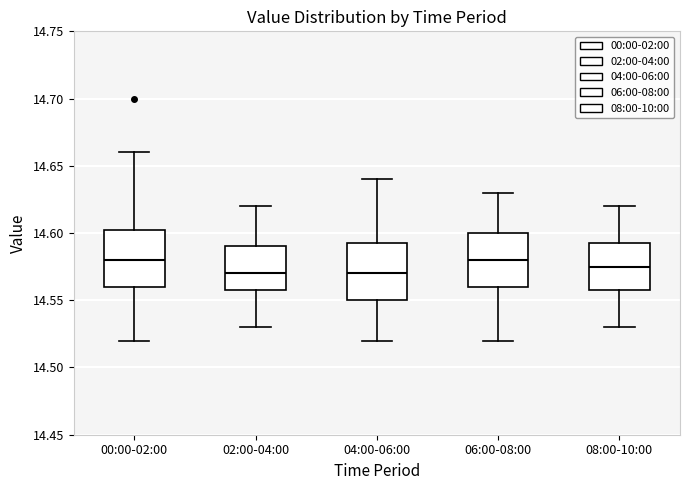

Reading left to right, transcribe this box plot: for each box, give where its median line is, the range the box spans, and where its two whiskers end, as read against the y-axis. The values are not printed on the chart, so give them approximately, as read against the axis.

00:00-02:00: median 14.580, box 14.560 to 14.605, whiskers 14.520 to 14.660
02:00-04:00: median 14.570, box 14.560 to 14.590, whiskers 14.530 to 14.620
04:00-06:00: median 14.570, box 14.550 to 14.595, whiskers 14.520 to 14.640
06:00-08:00: median 14.580, box 14.560 to 14.600, whiskers 14.520 to 14.630
08:00-10:00: median 14.575, box 14.560 to 14.595, whiskers 14.530 to 14.620